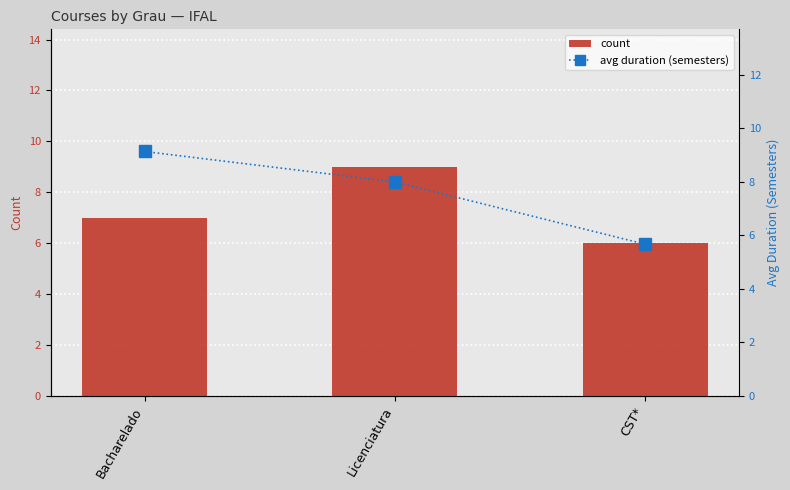

What is the approximate value of avg duration (semesters) at CST*?

5.7